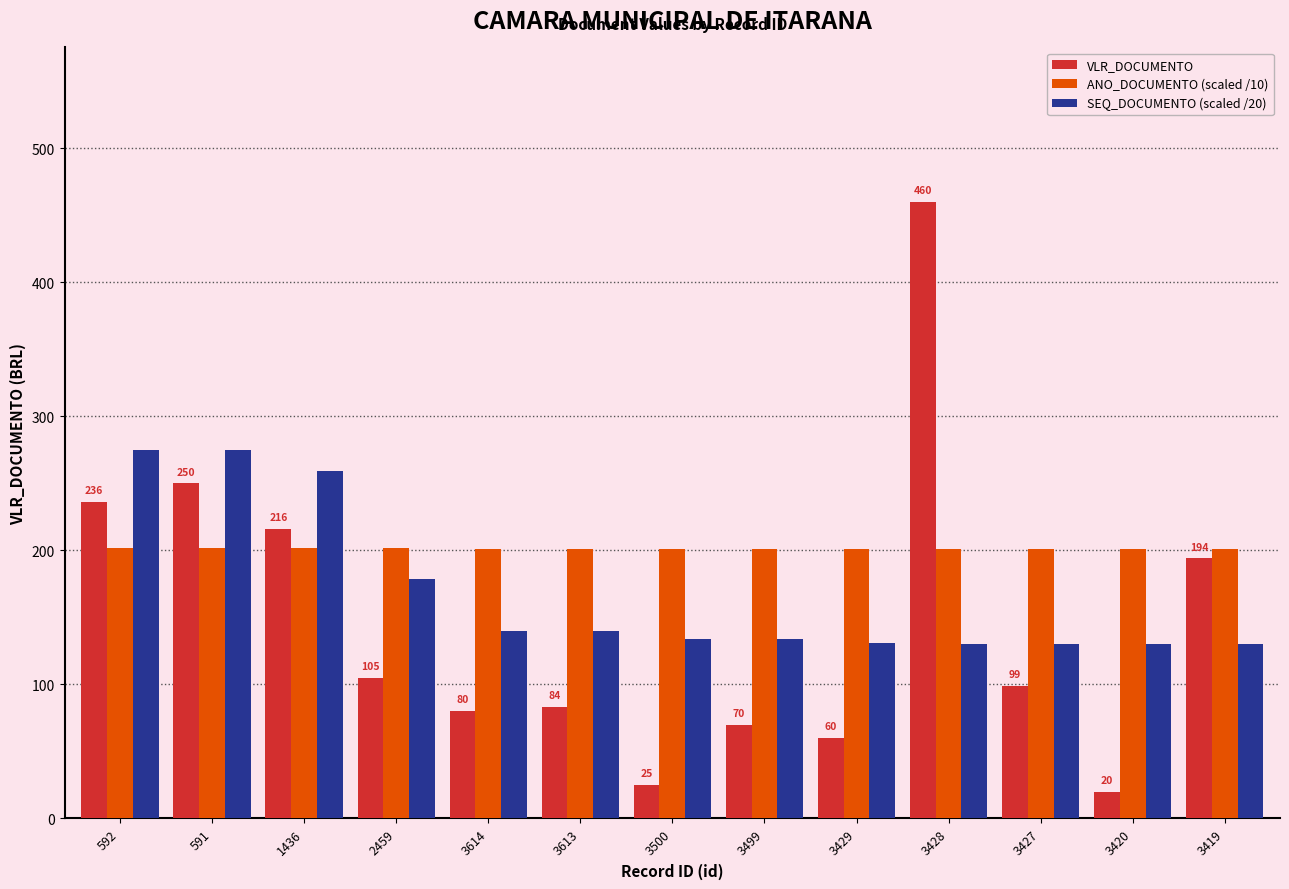

At 3429, list the series in order from smallest to largest.

VLR_DOCUMENTO, SEQ_DOCUMENTO (scaled /20), ANO_DOCUMENTO (scaled /10)